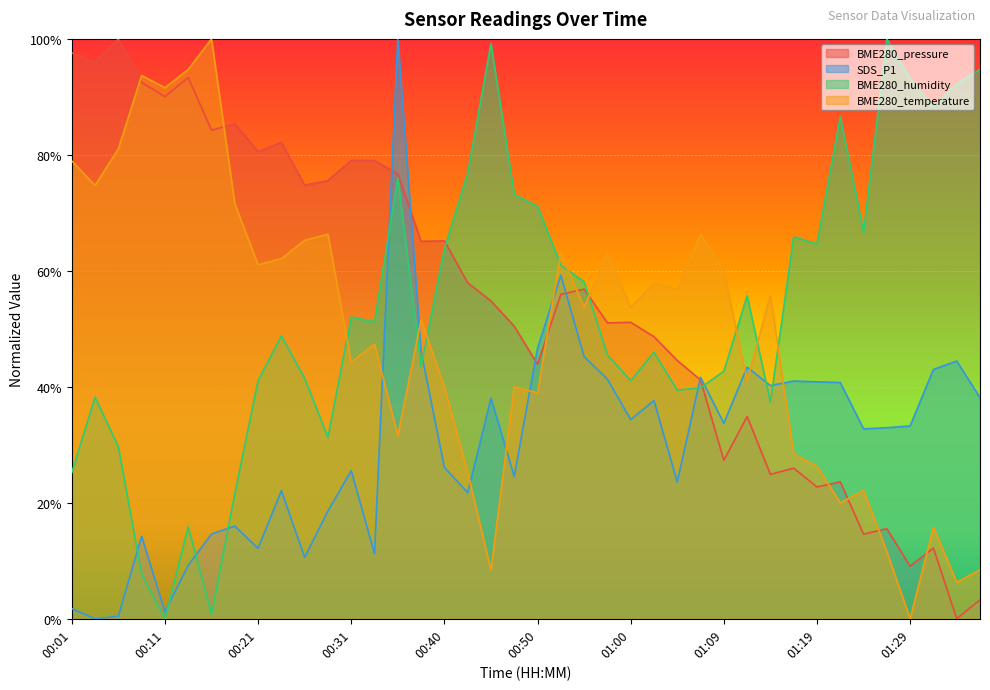

Rank the series at 00:48 from highest to lowest value.

BME280_humidity, BME280_pressure, BME280_temperature, SDS_P1